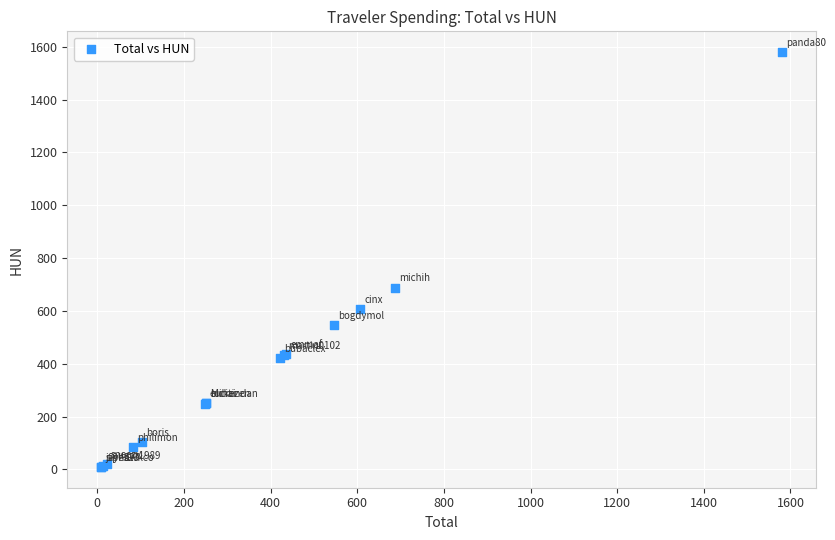

What Y value in the scatter plot is closest to 794?

688.2